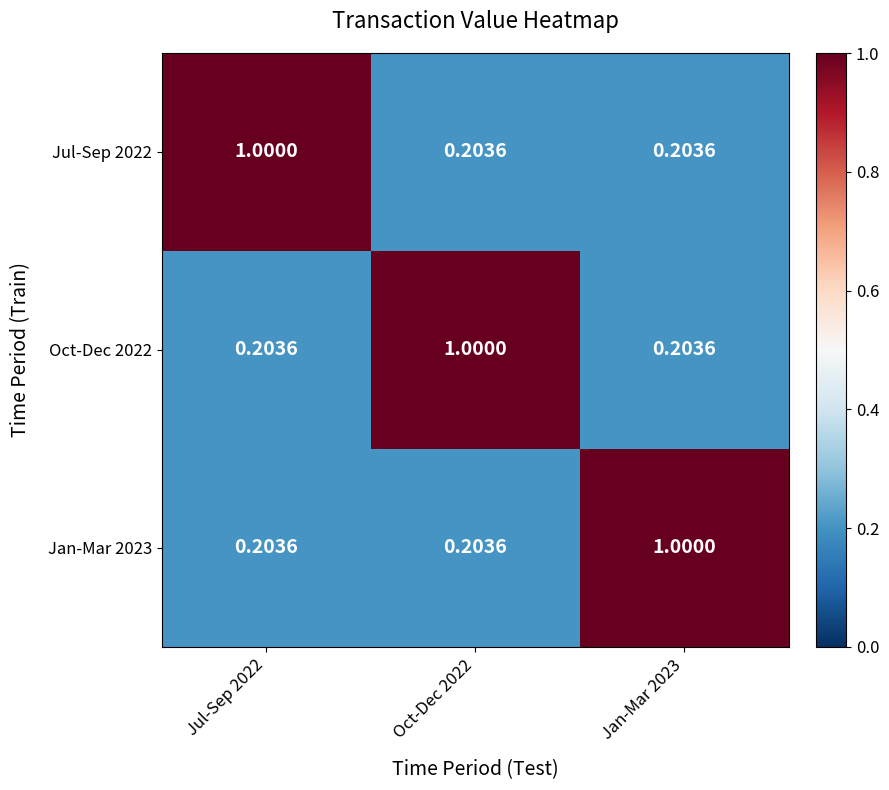

Reading left to right, transcribe all the data shown in this chart.

Jul-Sep 2022: Jul-Sep 2022=1.0	Oct-Dec 2022=0.2	Jan-Mar 2023=0.2
Oct-Dec 2022: Jul-Sep 2022=0.2	Oct-Dec 2022=1.0	Jan-Mar 2023=0.2
Jan-Mar 2023: Jul-Sep 2022=0.2	Oct-Dec 2022=0.2	Jan-Mar 2023=1.0